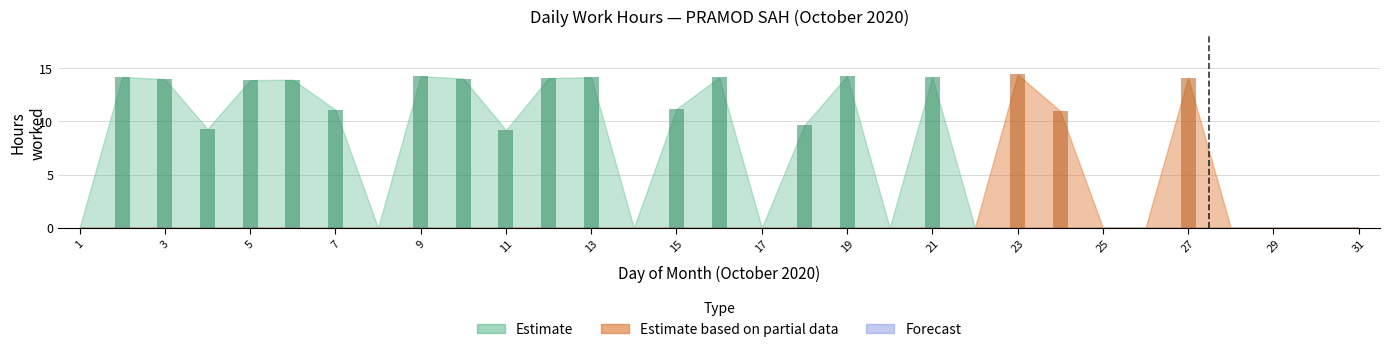

At 19, list the series in order from smallest to largest.

Estimate based on partial data, Forecast, Estimate